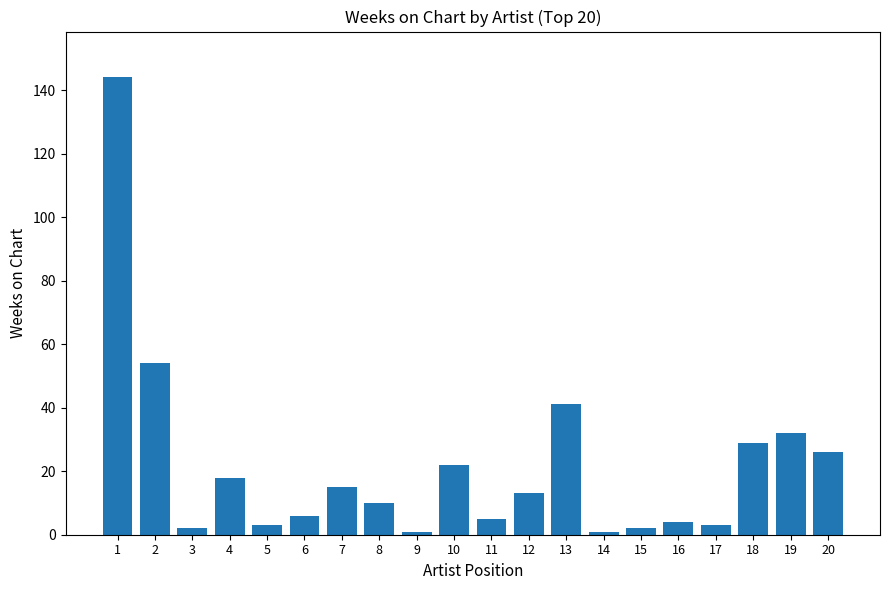

What is the sum of all values?

431